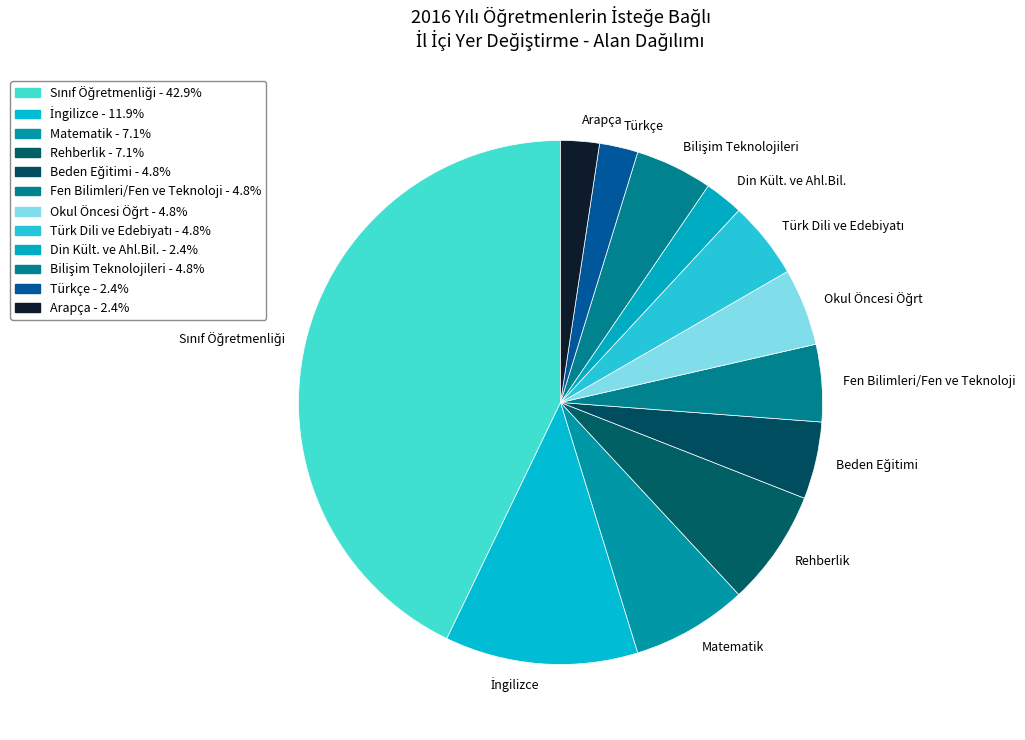

Count the number of slices in the pie.

12